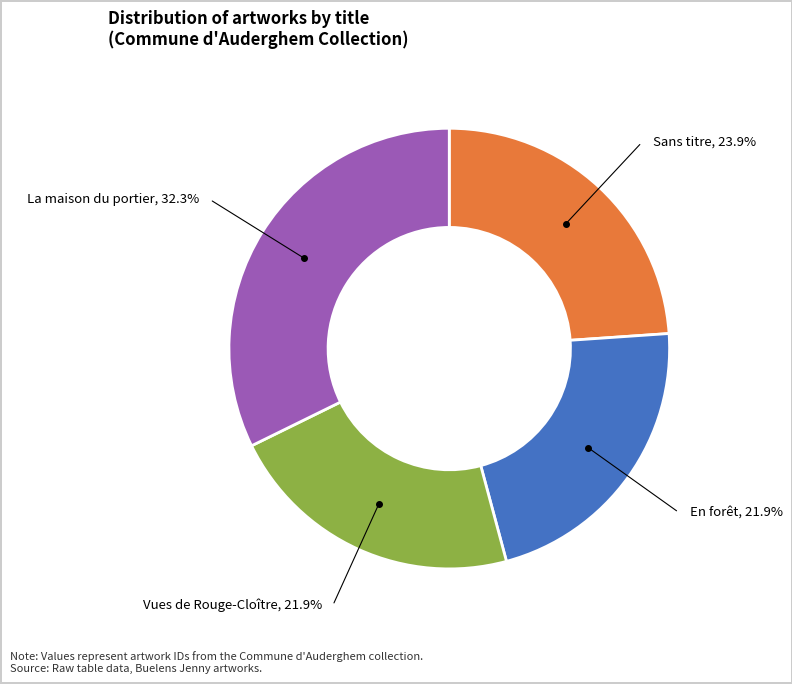

Does any single category account for the majority?

No